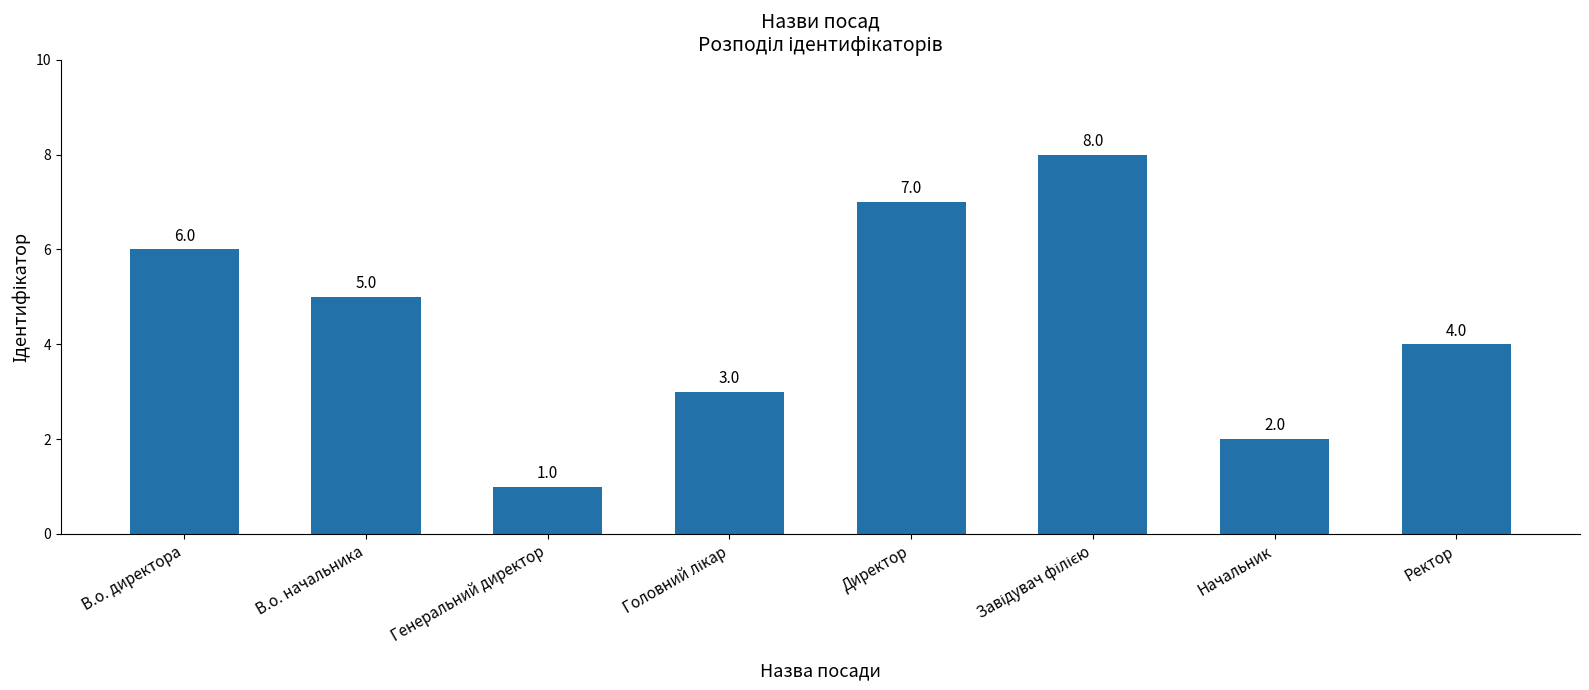

What is the value of the 2nd bar from the left?

5